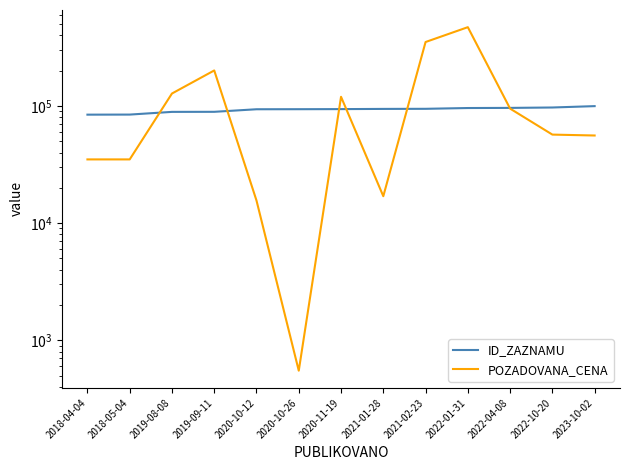

What are all the series names shown in the legend?

ID_ZAZNAMU, POZADOVANA_CENA